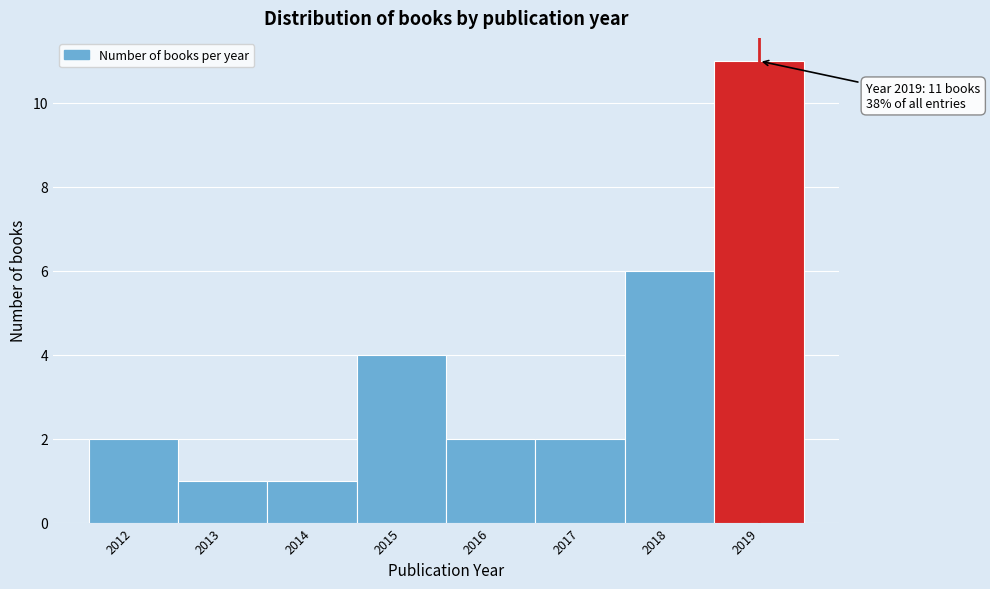

Which range on the x-axis has the tallest bar?

2018.5 to 2019.5